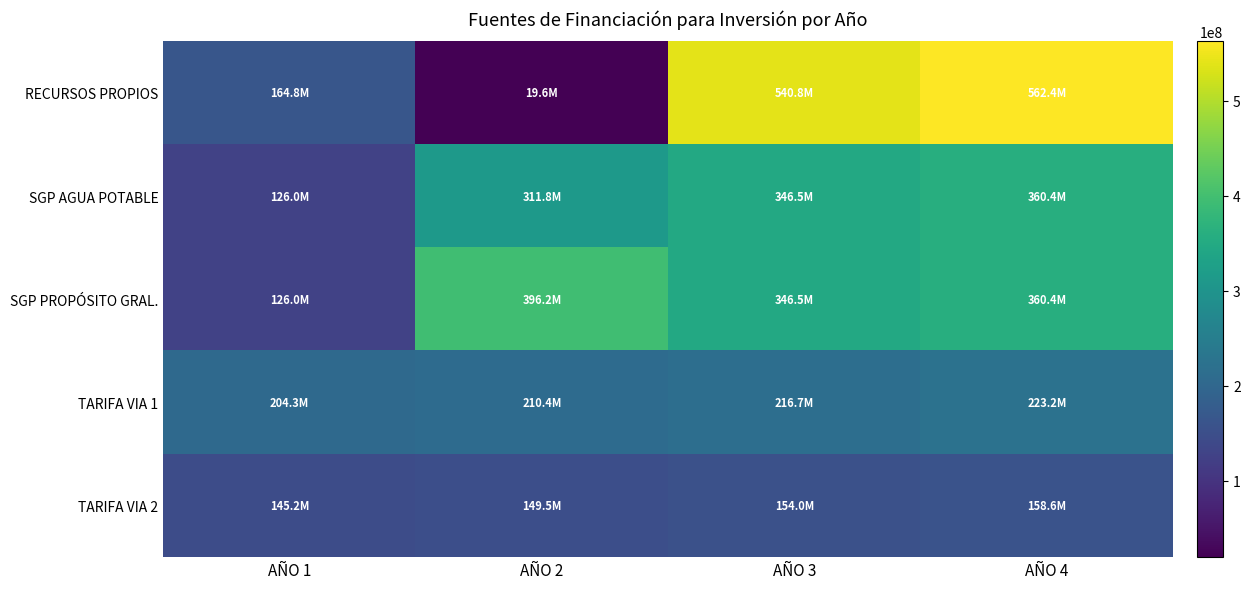

Which category has the highest value across all series?

AÑO 4